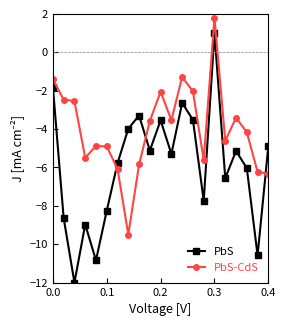

How many lines are shown in the chart?

2